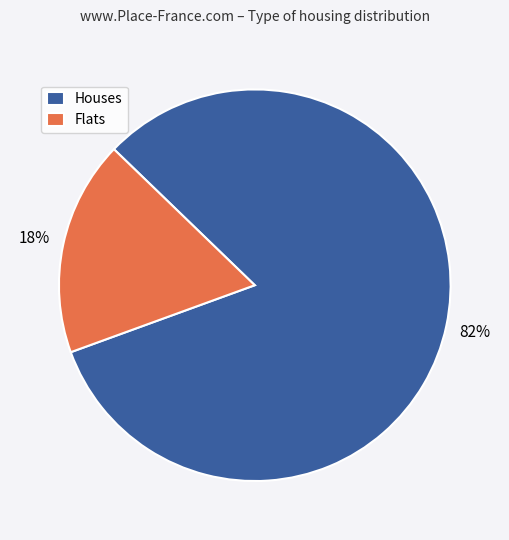

Is there any slice that represents more than half of the pie?

Yes